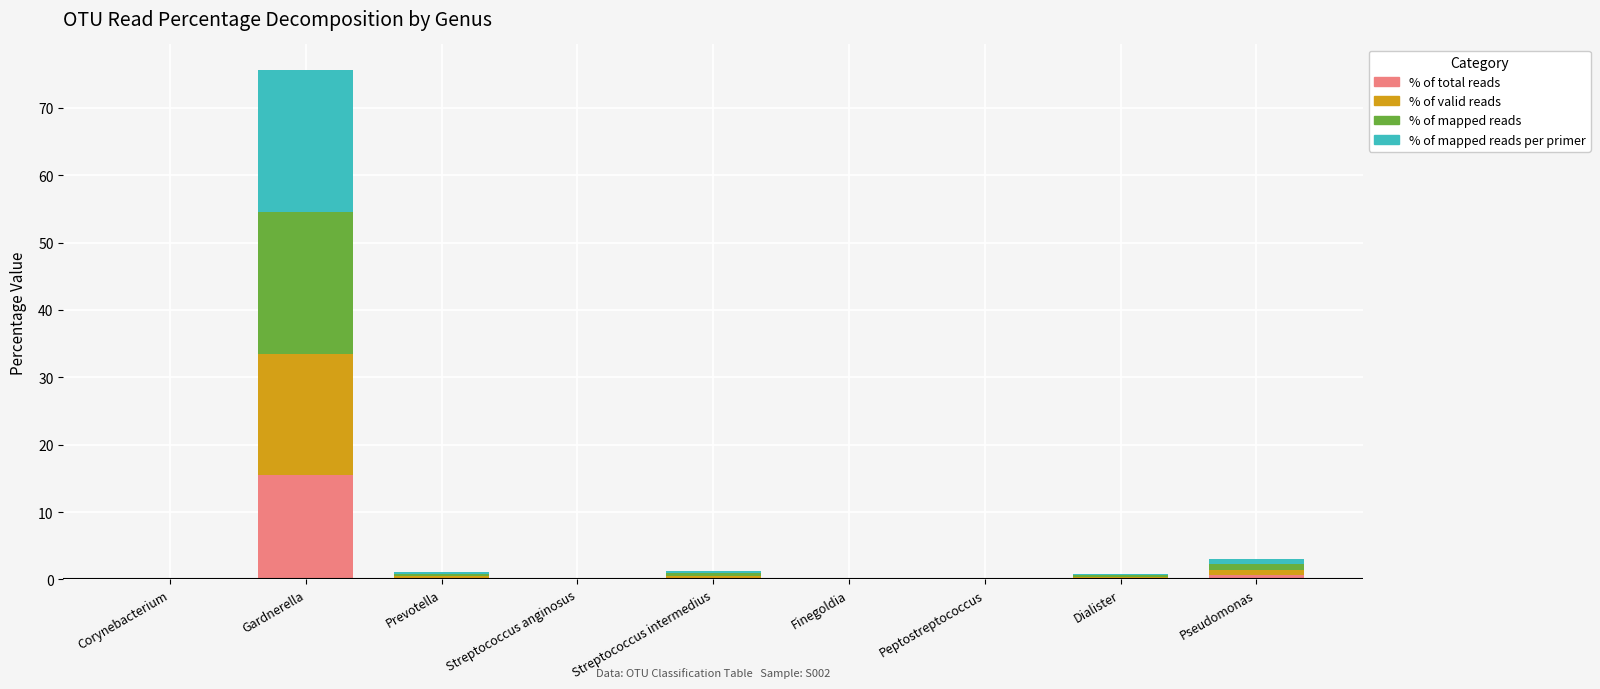

True or false: % of total reads has a value of 25.3 at Gardnerella.

False